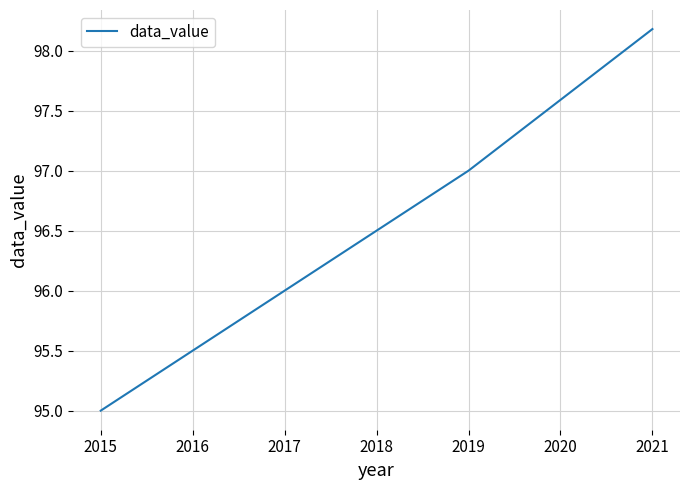

Which category has the highest value across all series?

2021